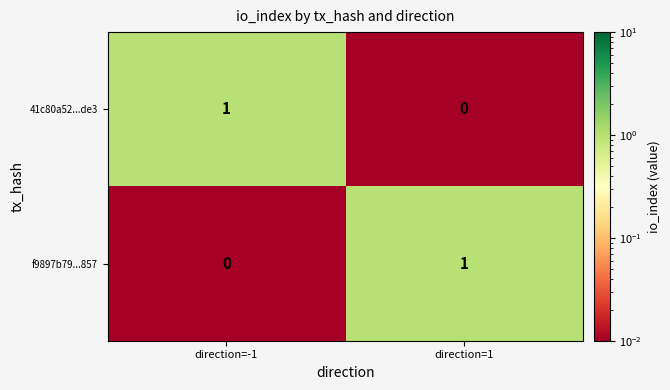

Count the number of data series in this chart.

2